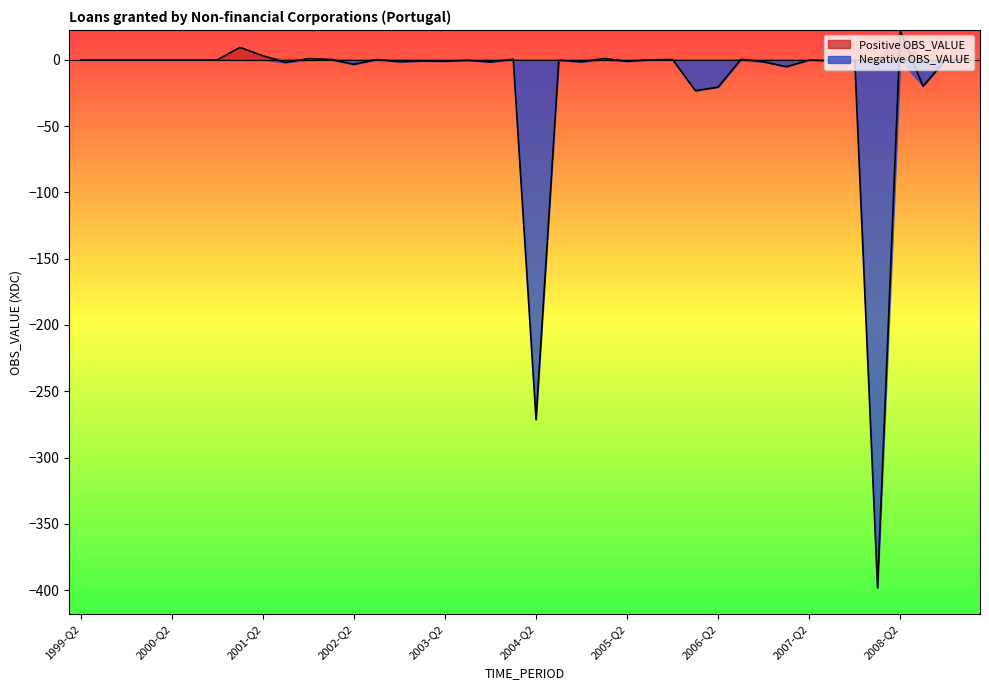

How many values exceed 0?

16